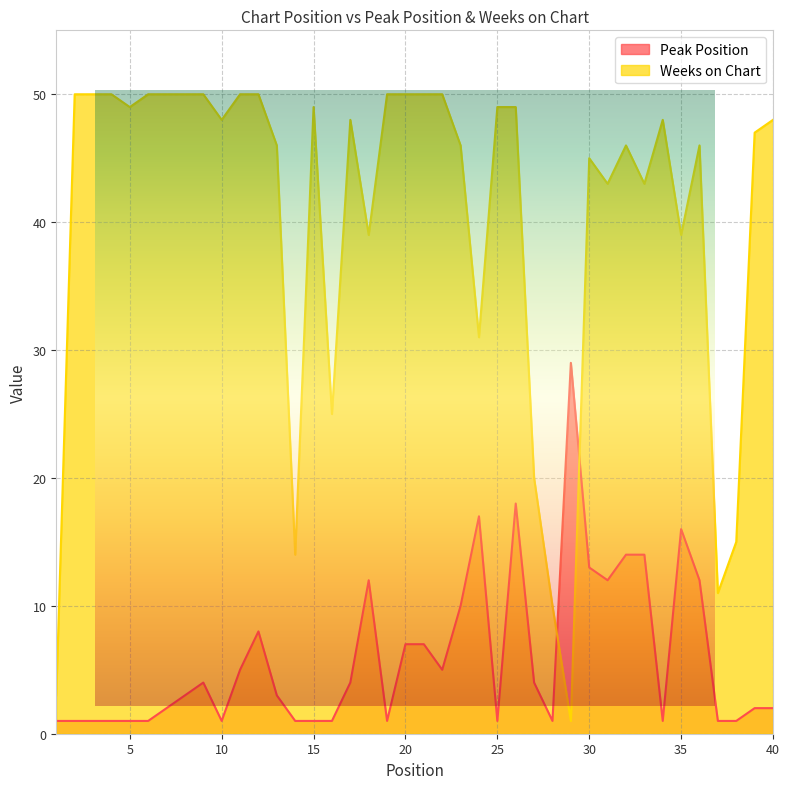

What is the difference between the maximum and minimum values in the Peak Position series?

28